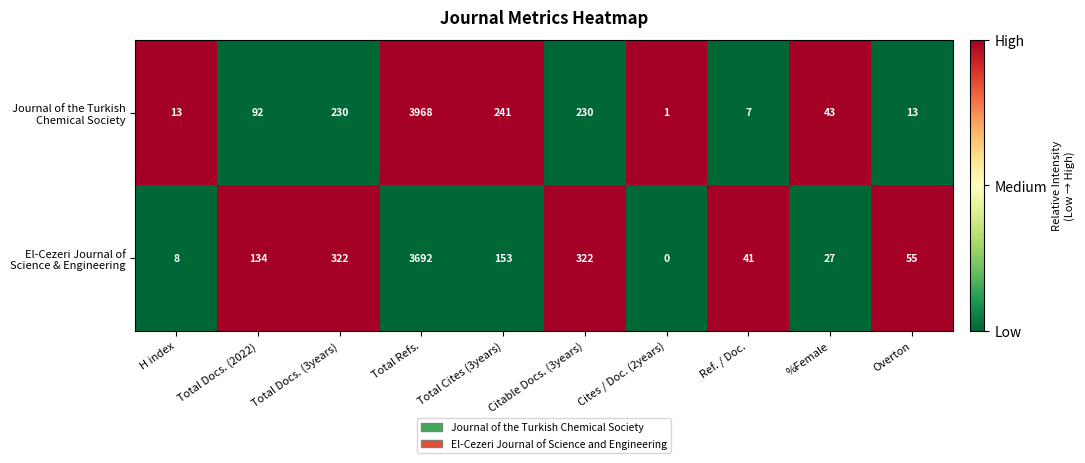

What is the spread (max minus min) of values at Citable Docs. (3years)?

92